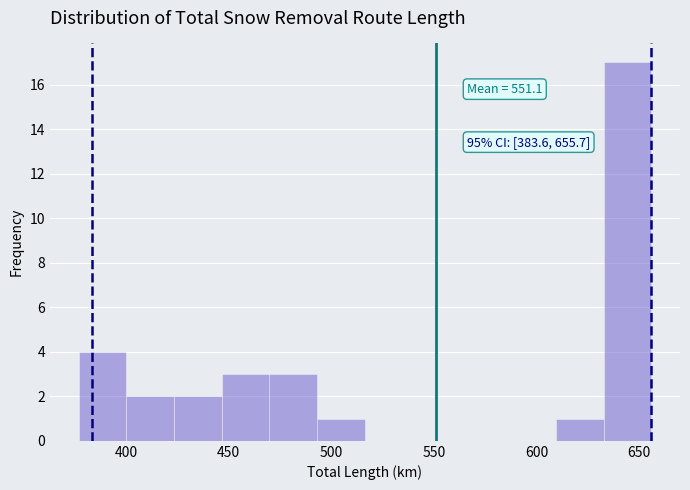

Over which range of the x-axis is the bar tallest?

635 to 655